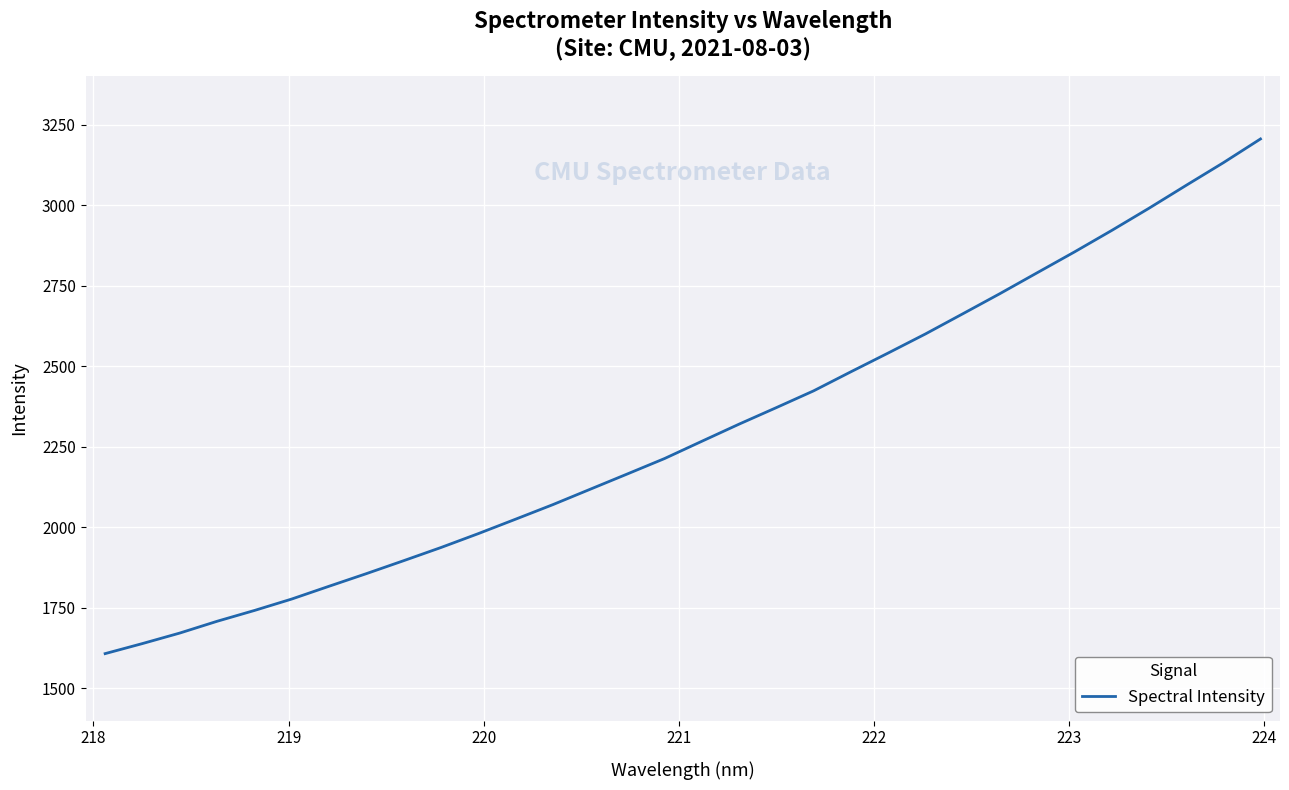

True or false: the data has more than 0 interior local peaks.

False